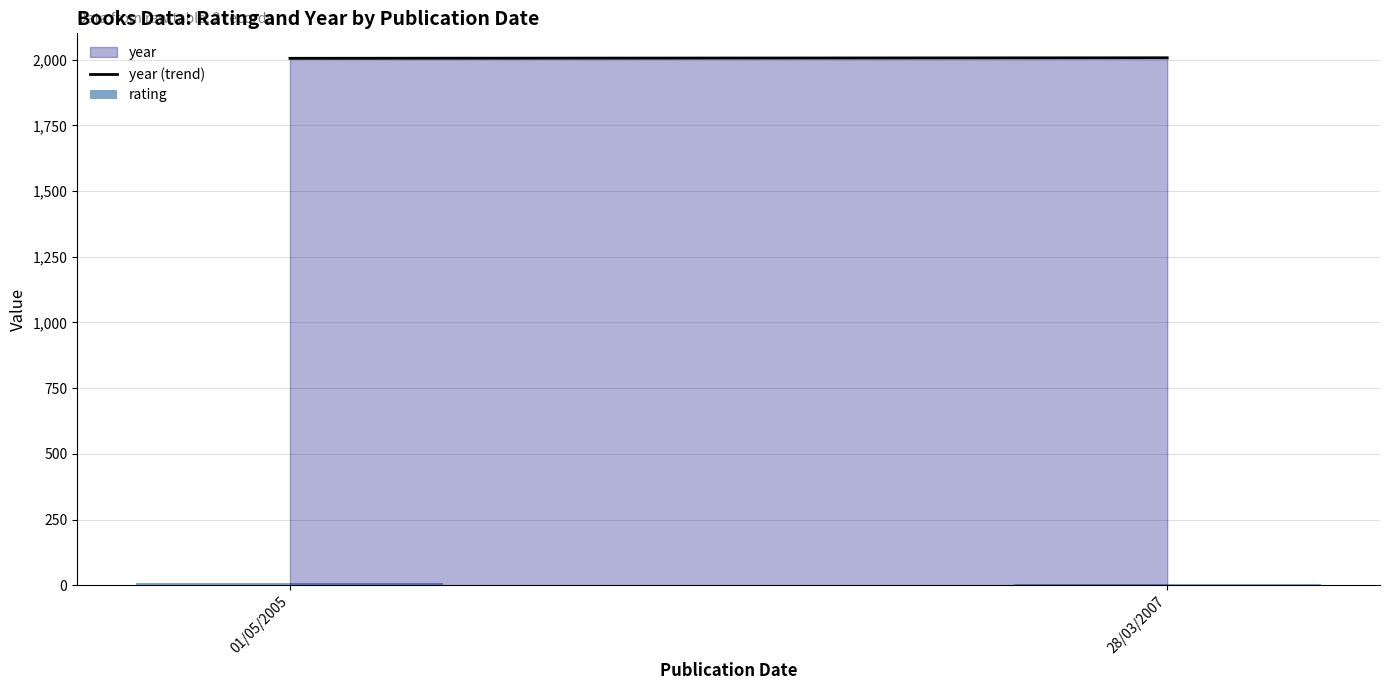

True or false: the data shows 8 at 01/05/2005.

True